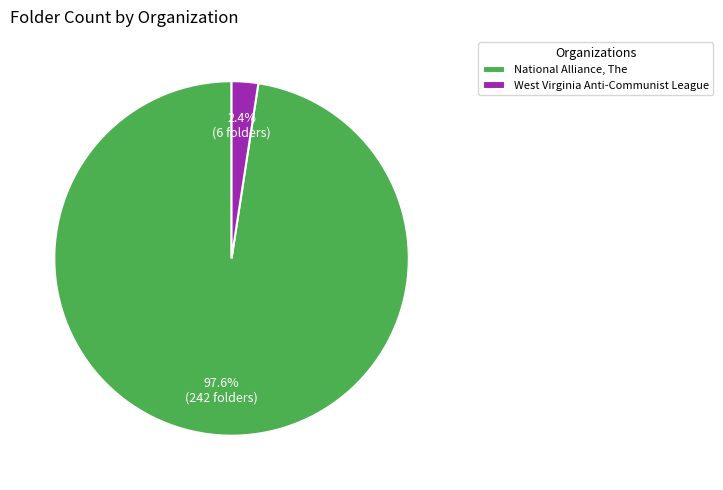

How many slices are in this pie chart?

2